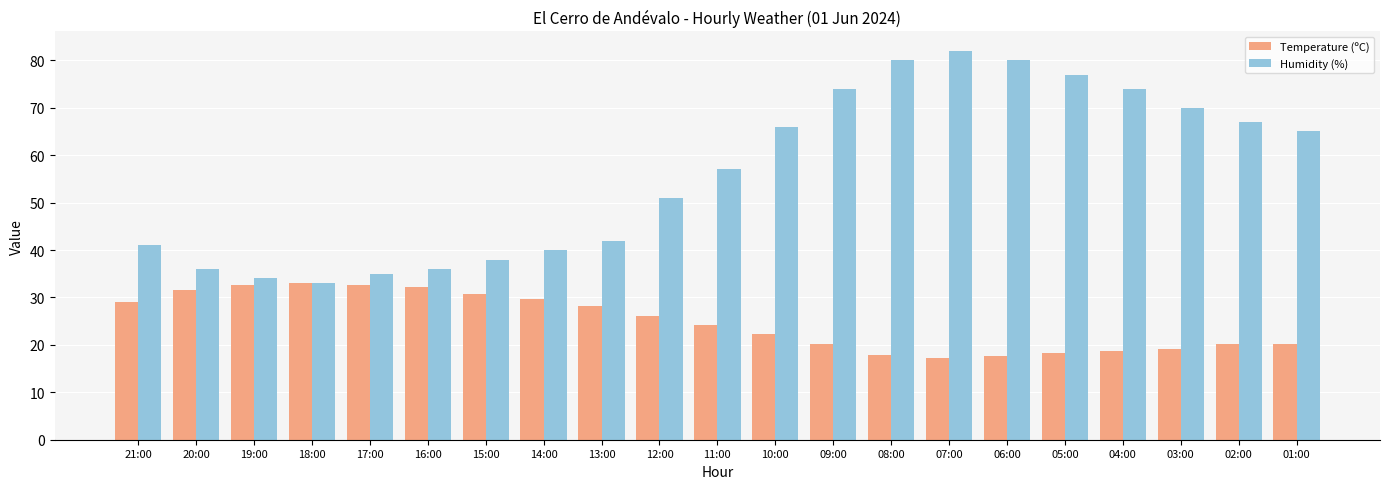

How many bars are there in total?

42